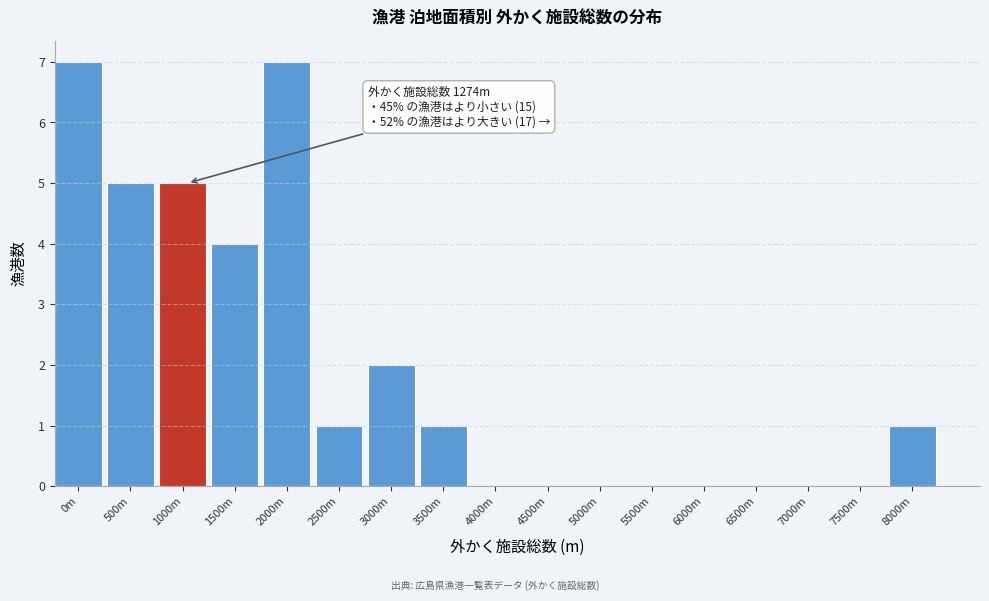

Reading right to left, list all the values displayed in this chart.

8000m=1	7500m=0	7000m=0	6500m=0	6000m=0	5500m=0	5000m=0	4500m=0	4000m=0	3500m=1	3000m=2	2500m=1	2000m=7	1500m=4	1000m=5	500m=5	0m=7